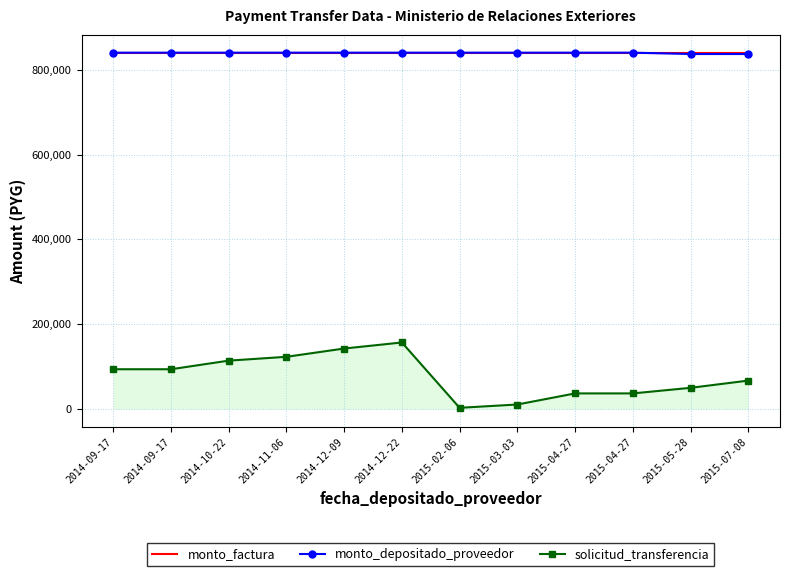

What is the sum of all solicitud_transferencia values?

930988